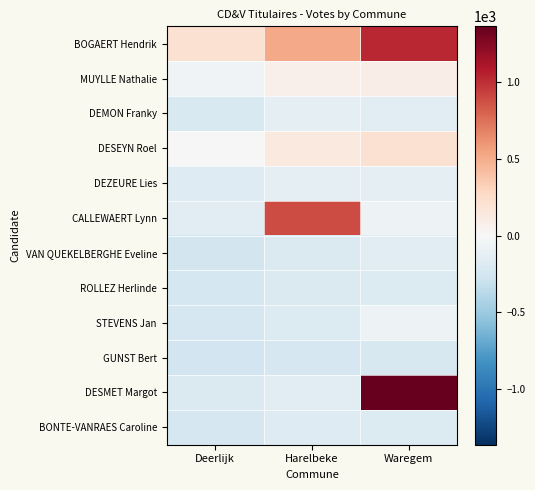

Reading right to left, what are all the values shown in this chart?

BOGAERT Hendrik: Waregem=1033.0	Harelbeke=520.0	Deerlijk=212.0
MUYLLE Nathalie: Waregem=88.0	Harelbeke=72.0	Deerlijk=-50.0
DEMON Franky: Waregem=-142.0	Harelbeke=-133.0	Deerlijk=-205.0
DESEYN Roel: Waregem=204.0	Harelbeke=134.0	Deerlijk=7.0
DEZEURE Lies: Waregem=-118.0	Harelbeke=-129.0	Deerlijk=-172.0
CALLEWAERT Lynn: Waregem=-69.0	Harelbeke=890.0	Deerlijk=-148.0
VAN QUEKELBERGHE Eveline: Waregem=-159.0	Harelbeke=-198.0	Deerlijk=-248.0
ROLLEZ Herlinde: Waregem=-182.0	Harelbeke=-201.0	Deerlijk=-242.0
STEVENS Jan: Waregem=-66.0	Harelbeke=-188.0	Deerlijk=-230.0
GUNST Bert: Waregem=-221.0	Harelbeke=-228.0	Deerlijk=-260.0
DESMET Margot: Waregem=1366.0	Harelbeke=-149.0	Deerlijk=-195.0
BONTE-VANRAES Caroline: Waregem=-189.0	Harelbeke=-179.0	Deerlijk=-226.0